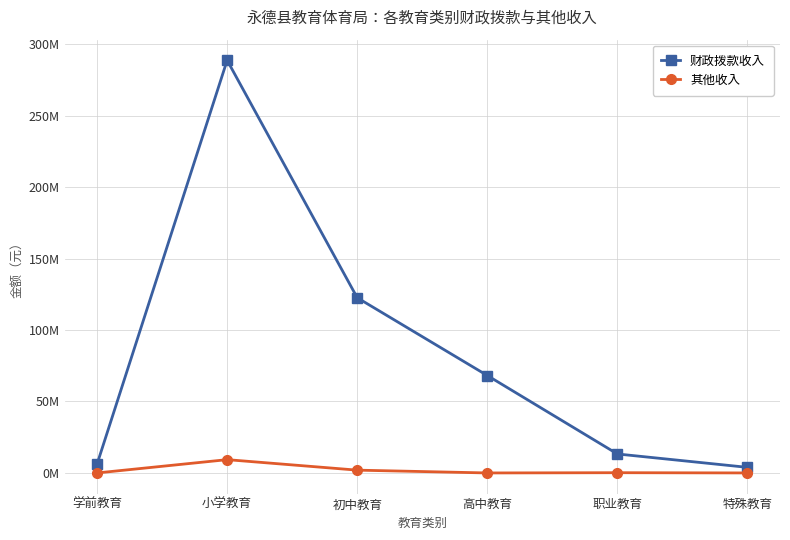

True or false: 财政拨款收入 and 其他收入 cross at least once.

False